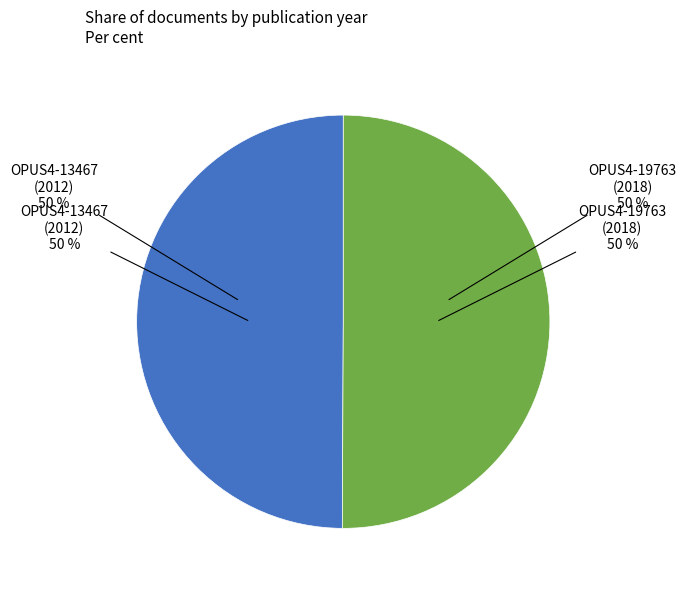

Rank the categories by value from lowest to highest.

OPUS4-13467 (2012), OPUS4-19763 (2018)